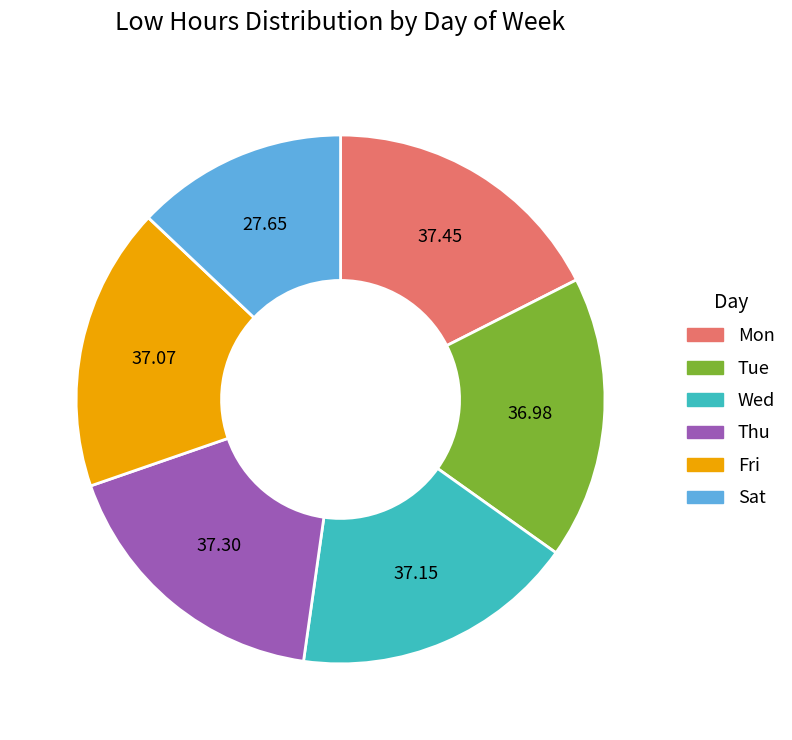

Is there a majority slice in this chart?

No